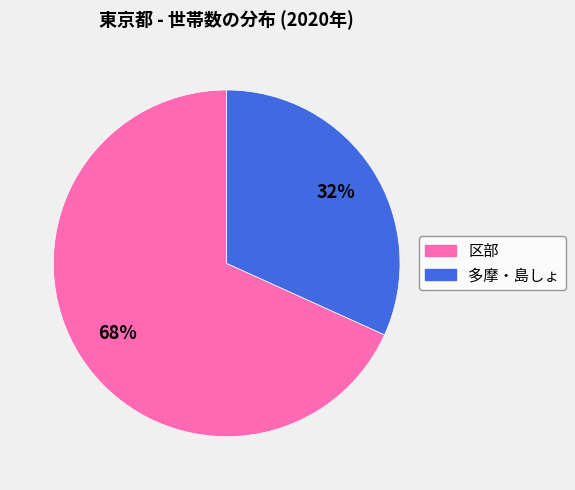

To the nearest percent, what is the difference between the largest and smallest slice percentages?

36%